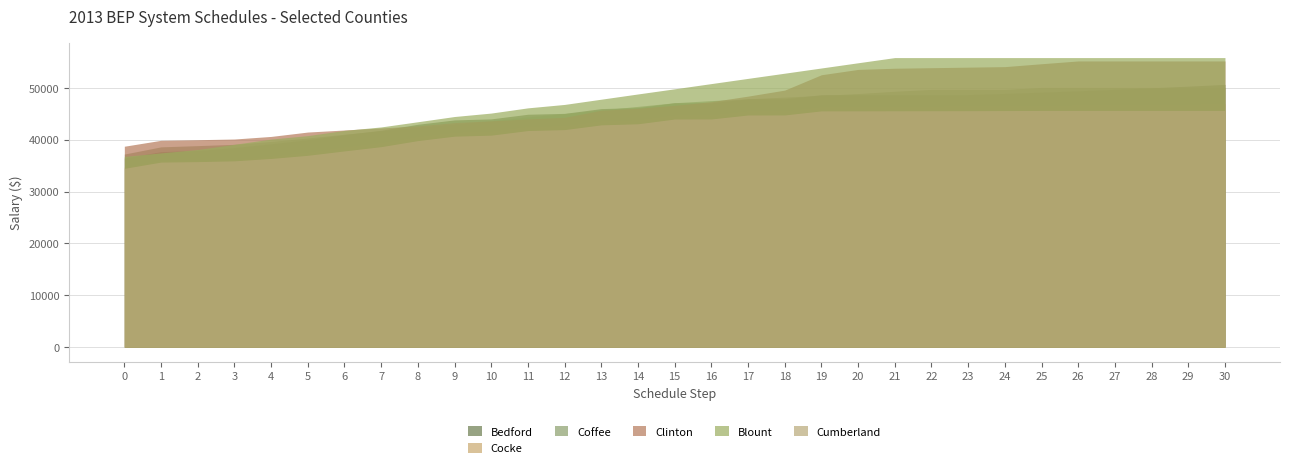

How many values in the Blount series are below 49830?

15